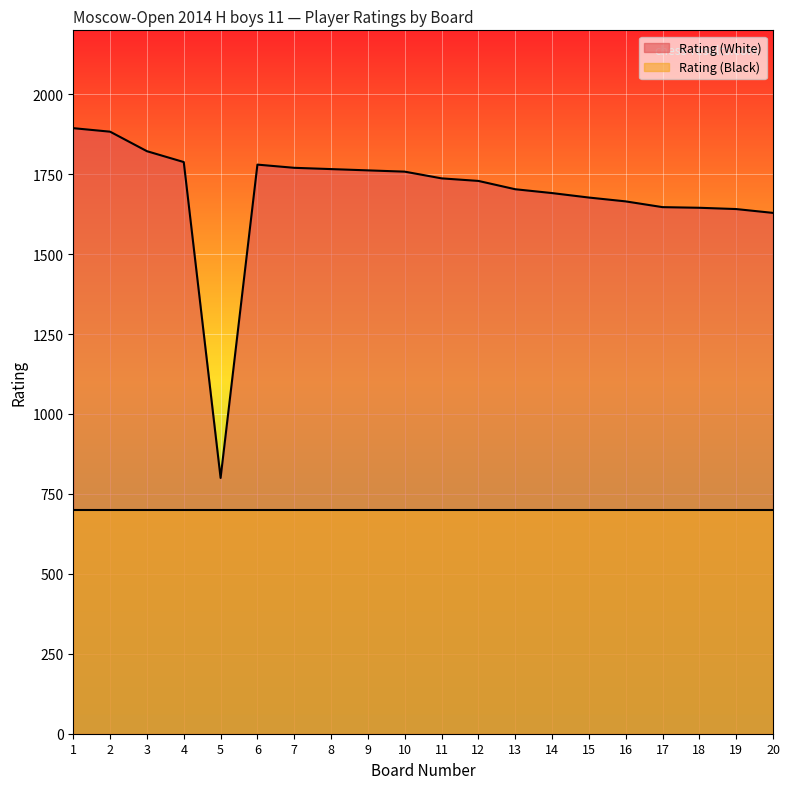

True or false: the data shows 1665 at 16.

True